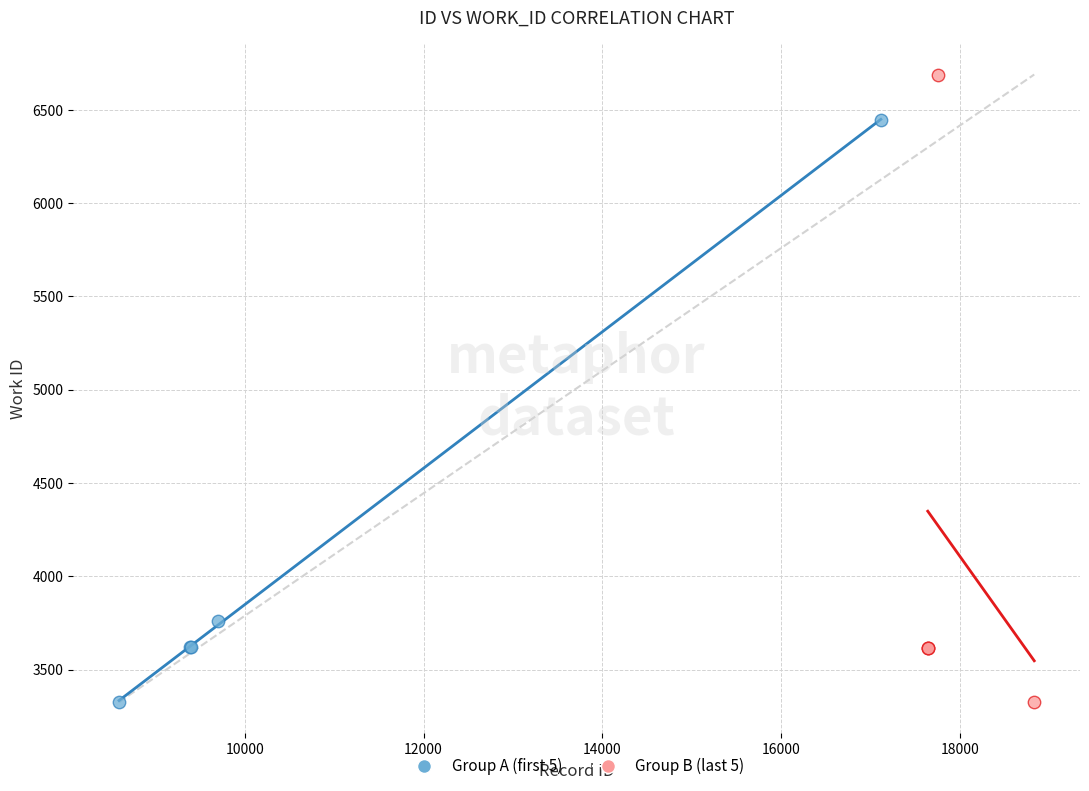

Which series reaches the maximum Y coordinate?

Group B (last 5)